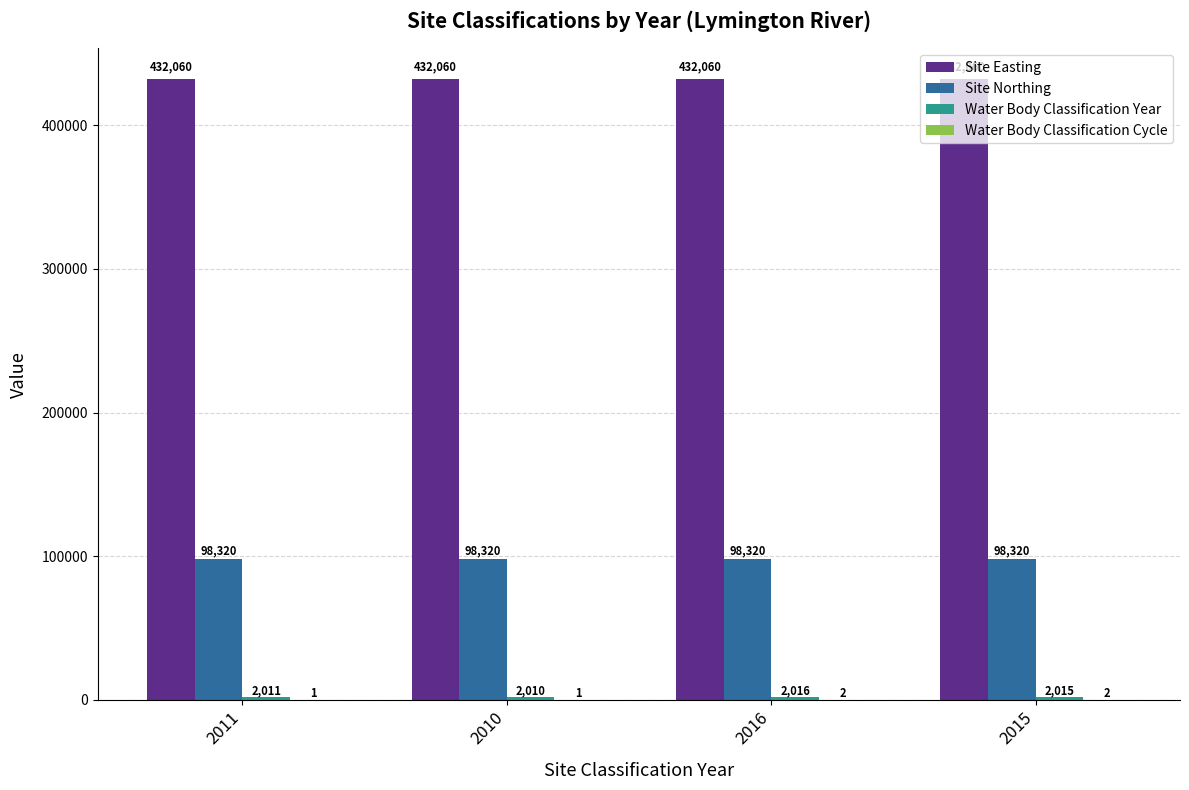

Is it true that Site Northing equals 98320 at 2011?

True